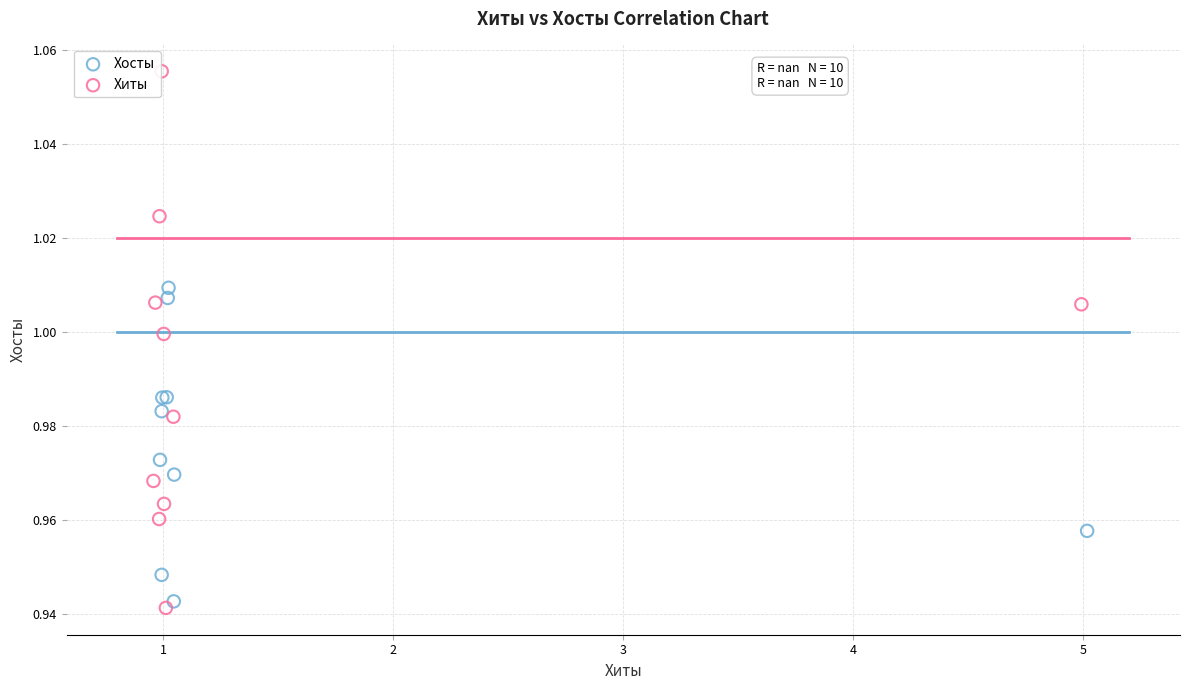

Which series contains the lowest Y value?

Хиты